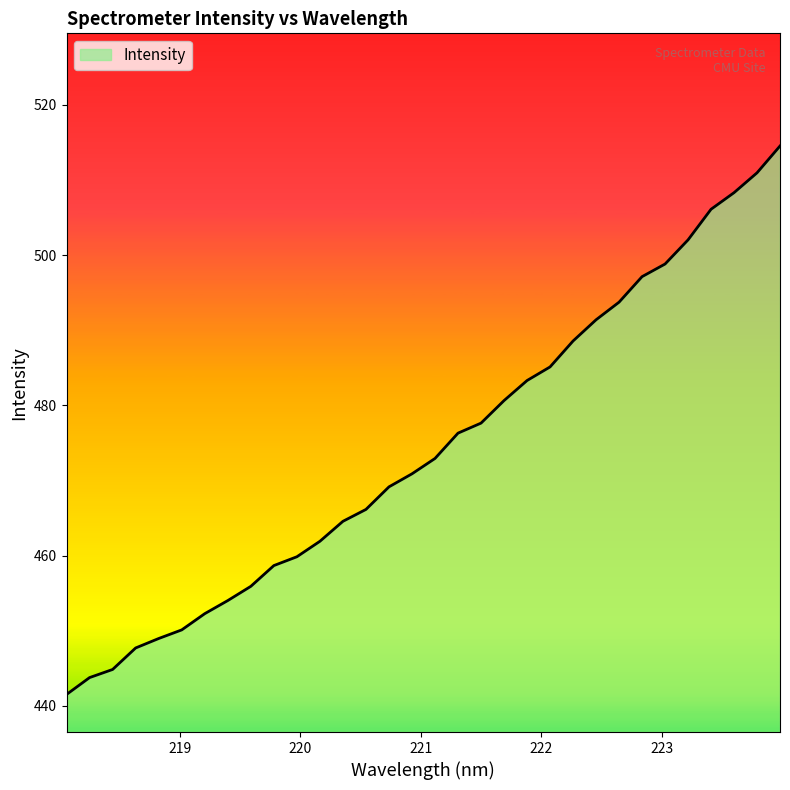

True or false: there are more than 0 points higher than both neighbors.

False